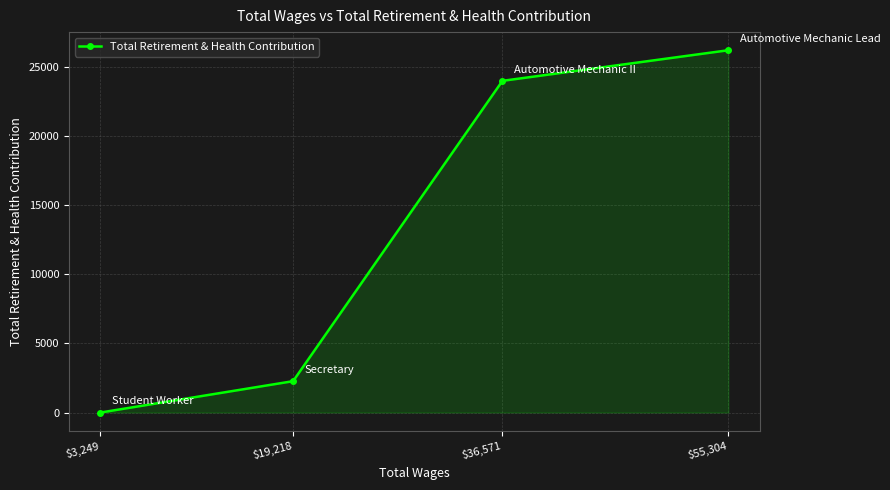

How many values are below 23992?

2